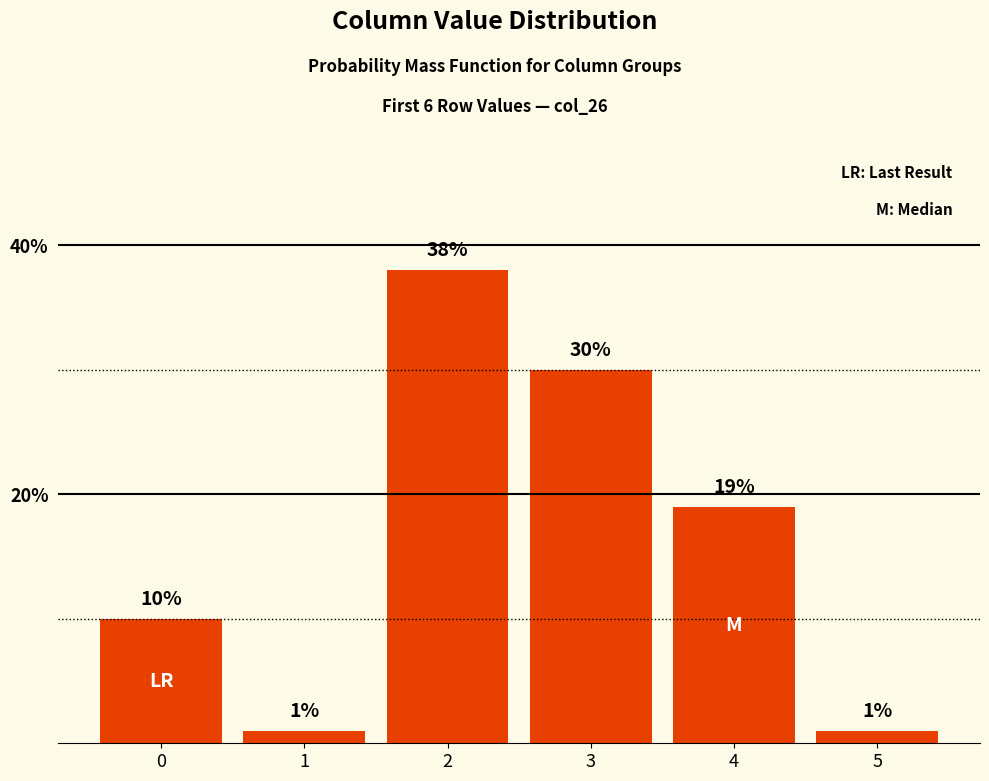

What is the sum of the values at 2 and 3?

68